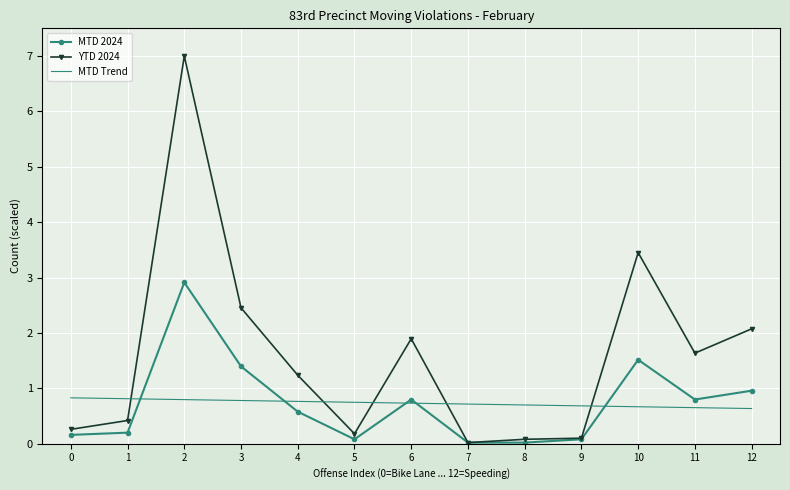

Is it true that YTD 2024 equals 1.6 at 11?

True